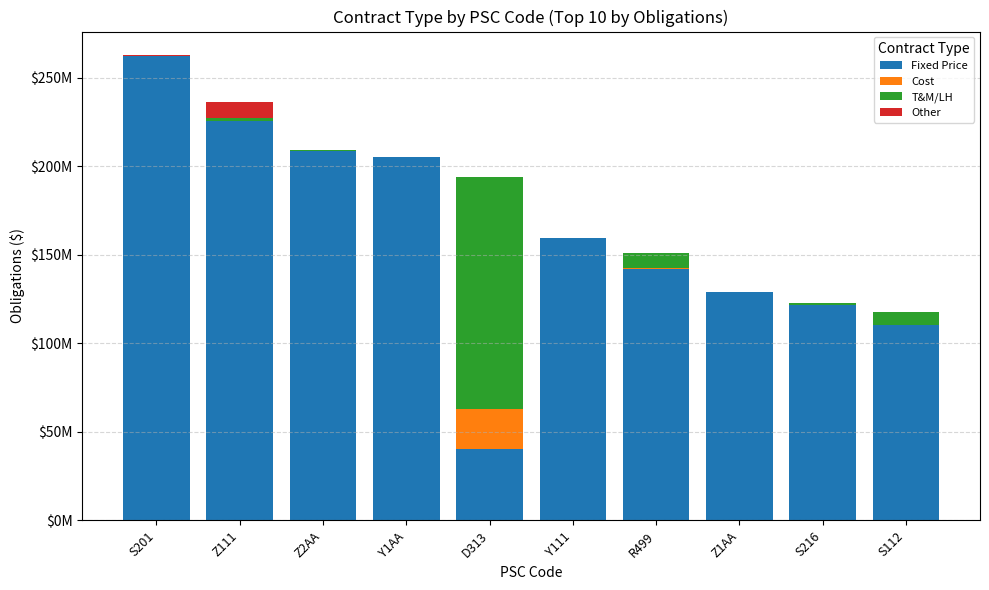

Which series changed the most between S201 and Y111?

Fixed Price